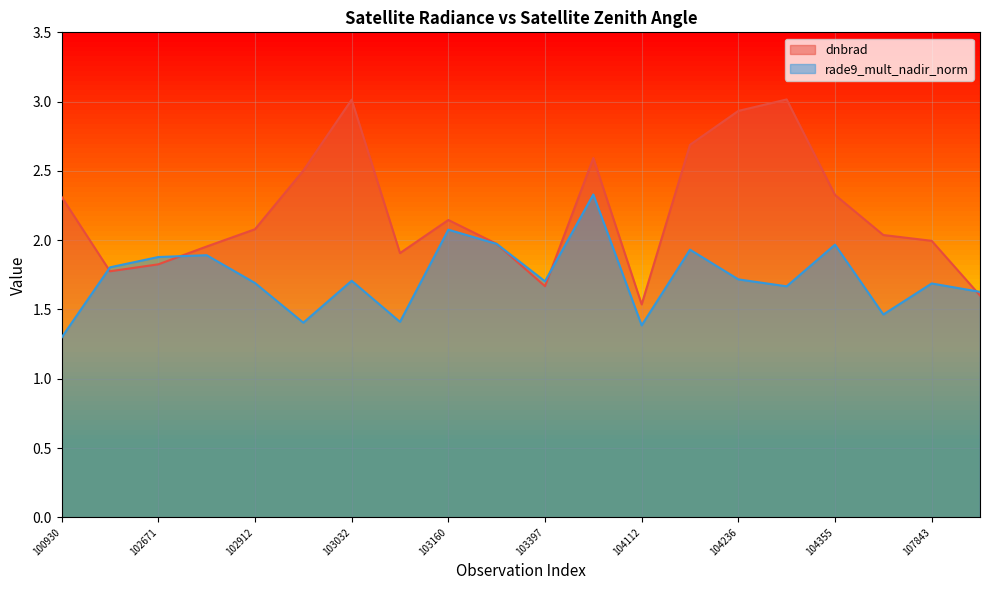

What is the difference between the second highest and second lowest values in the dnbrad series?

1.4